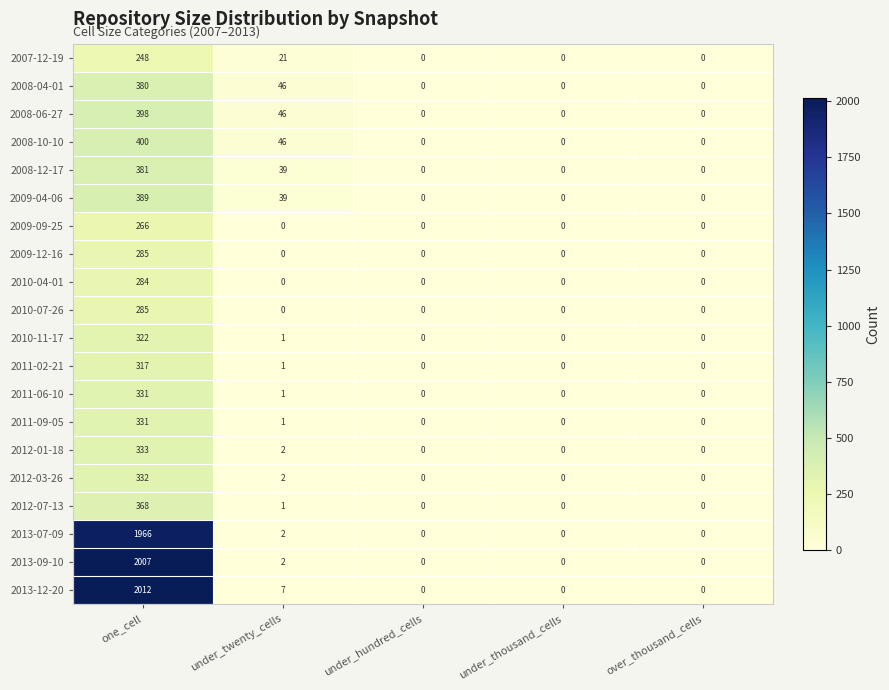

At which category is the sum across all series the highest?

one_cell